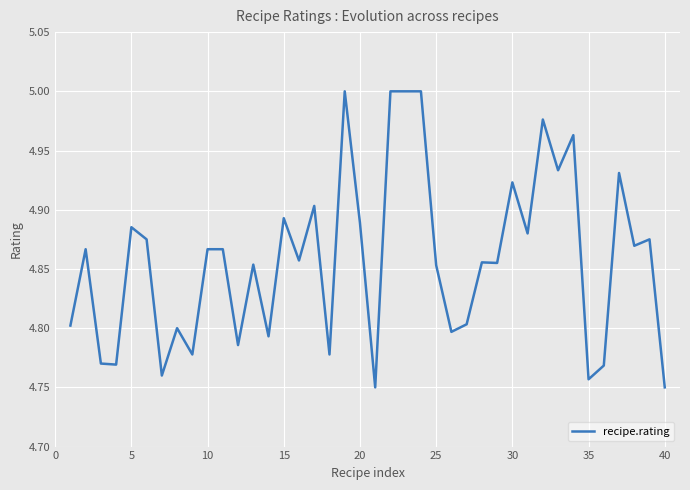

True or false: the data has more than 0 interior local peaks.

True